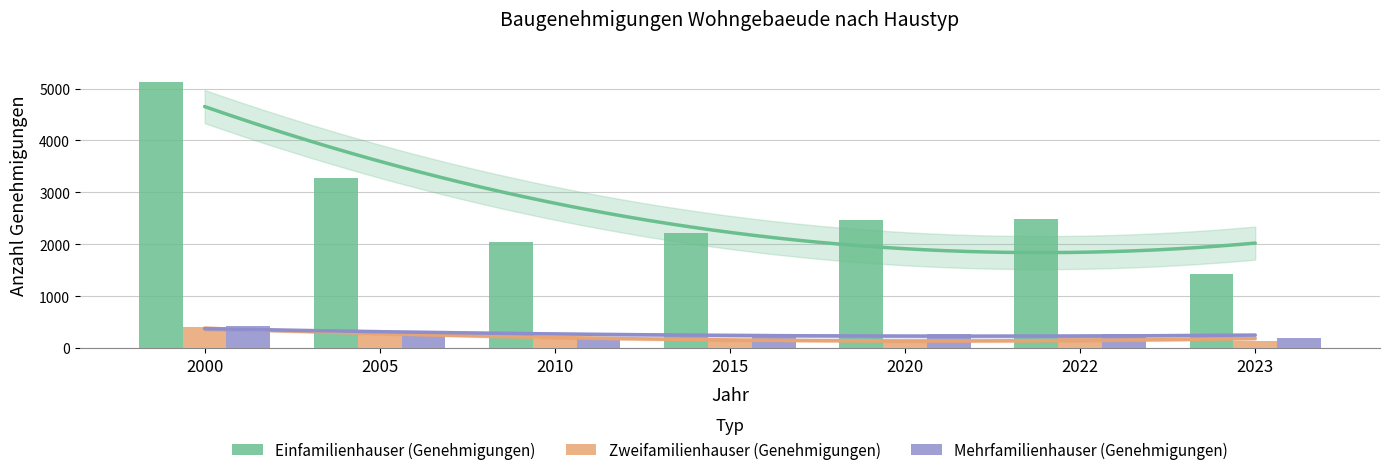

True or false: Einfamilienhauser (Genehmigungen) has a value of 783 at 2023.

False